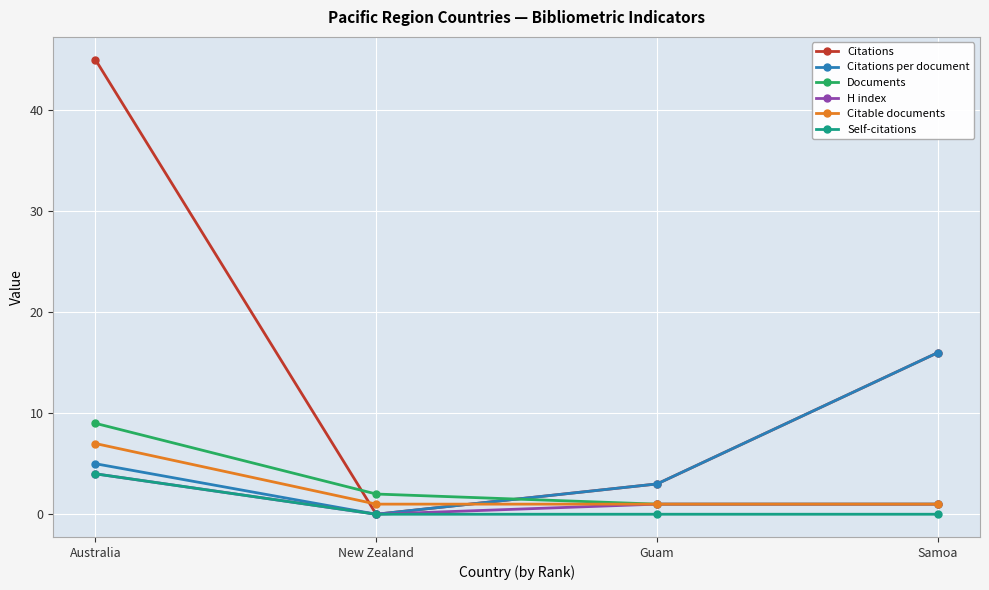

Between Australia and Samoa, which series saw the biggest shift?

Citations